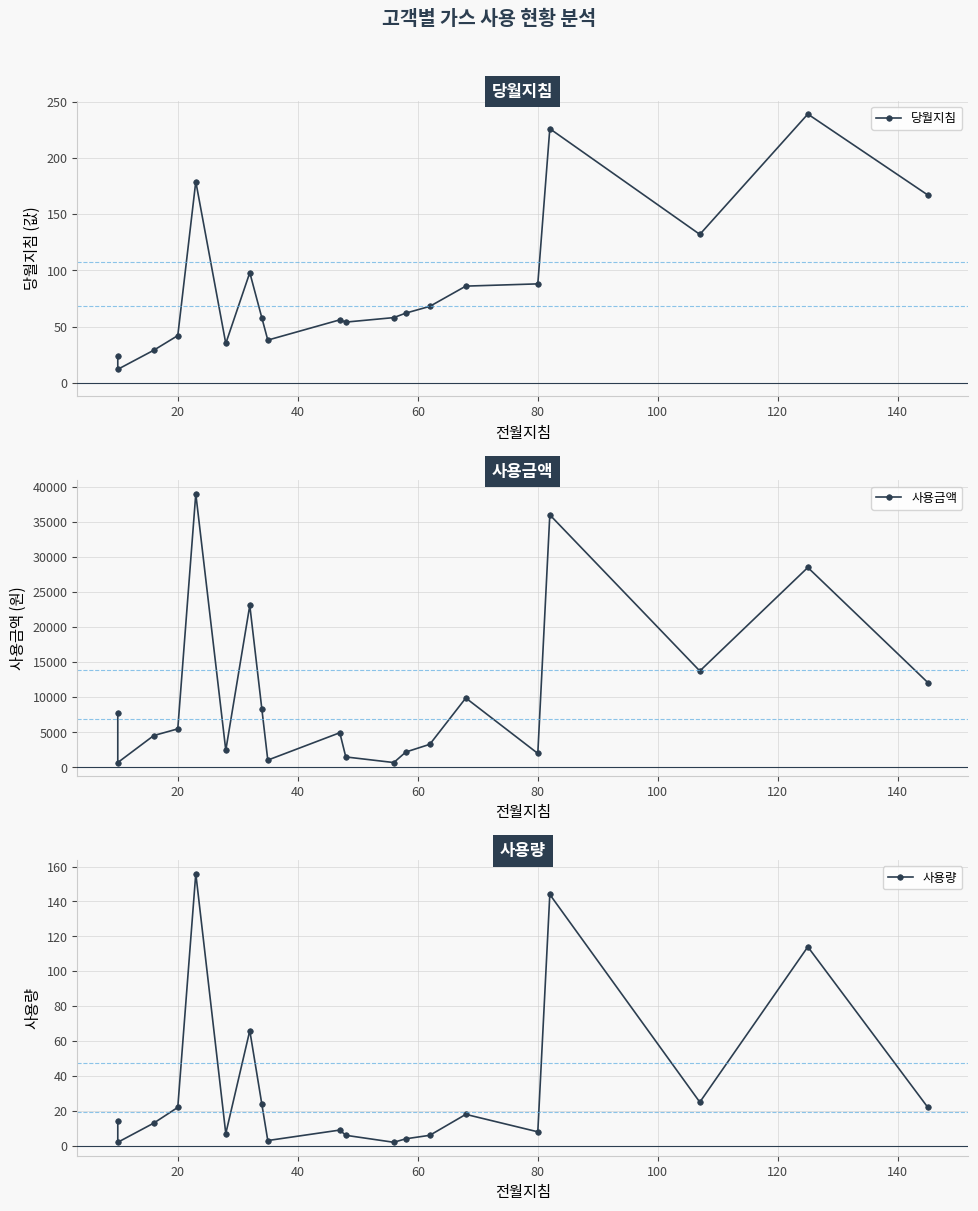

True or false: 사용금액 has more than 2 interior local peaks.

True